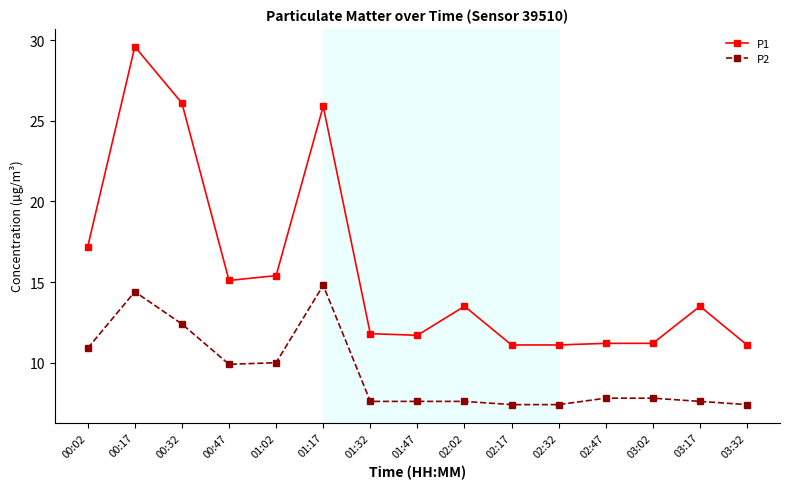

Where is the first local maximum for P2?

00:17